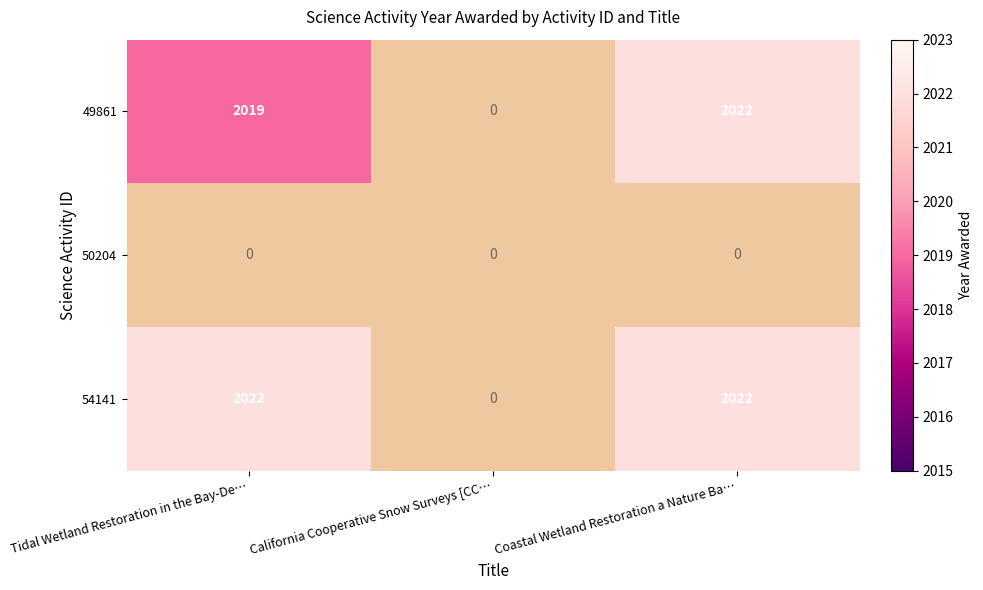

The 54141 series shows 2022 at Tidal Wetland Restoration in the Bay-De…. True or false?

True